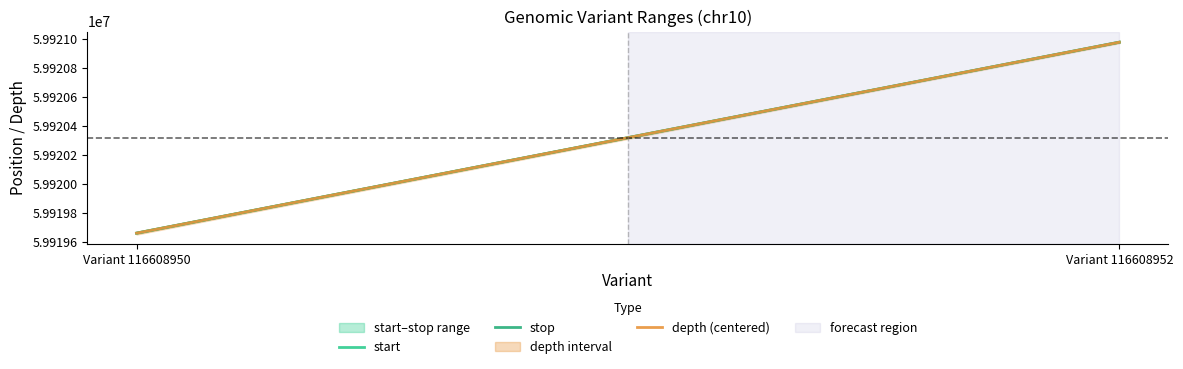

What value does the stop series have at Variant 116608952?

59920978.0